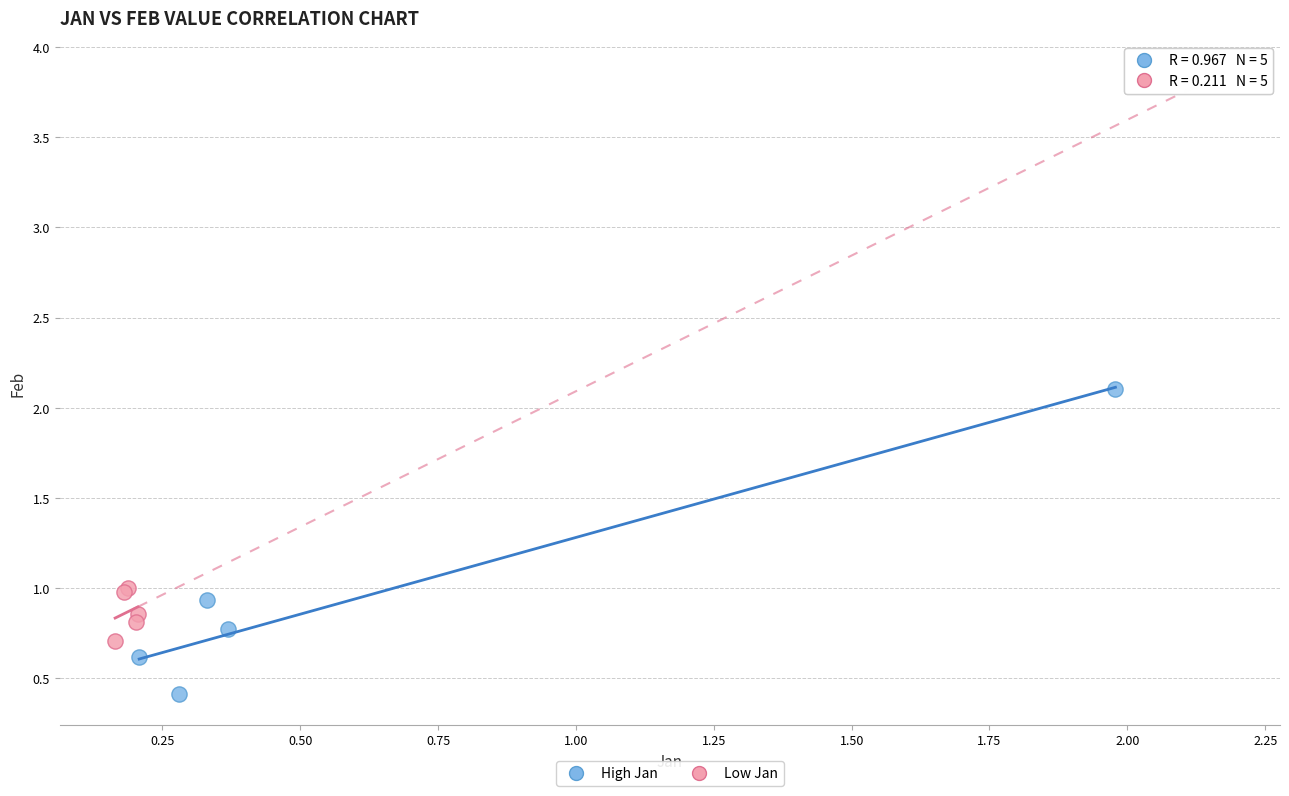

Which series has the largest Y range (max minus min)?

High Jan